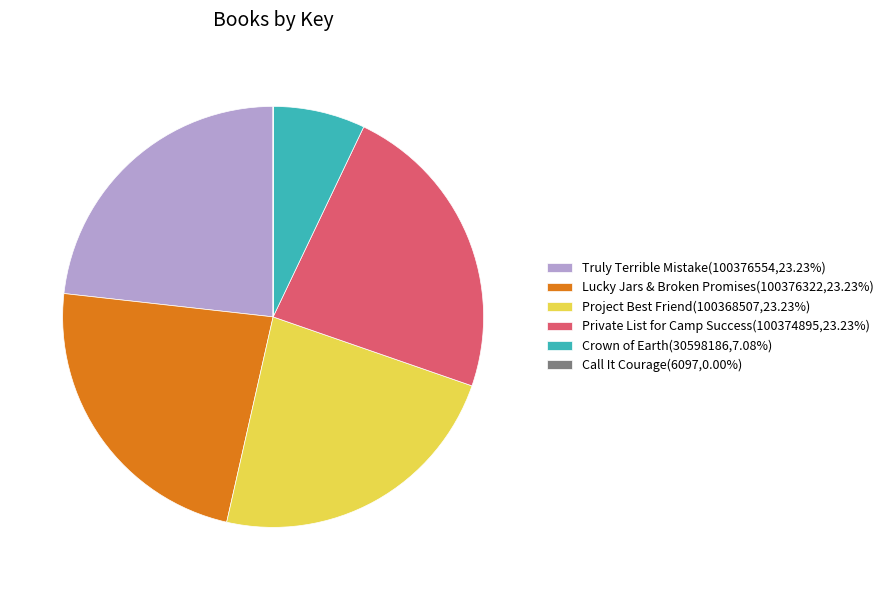

Approximately how many times larger is the value at Crown of Earth(30598186,7.08%) compared to Lucky Jars & Broken Promises(100376322,23.23%)?

0.3